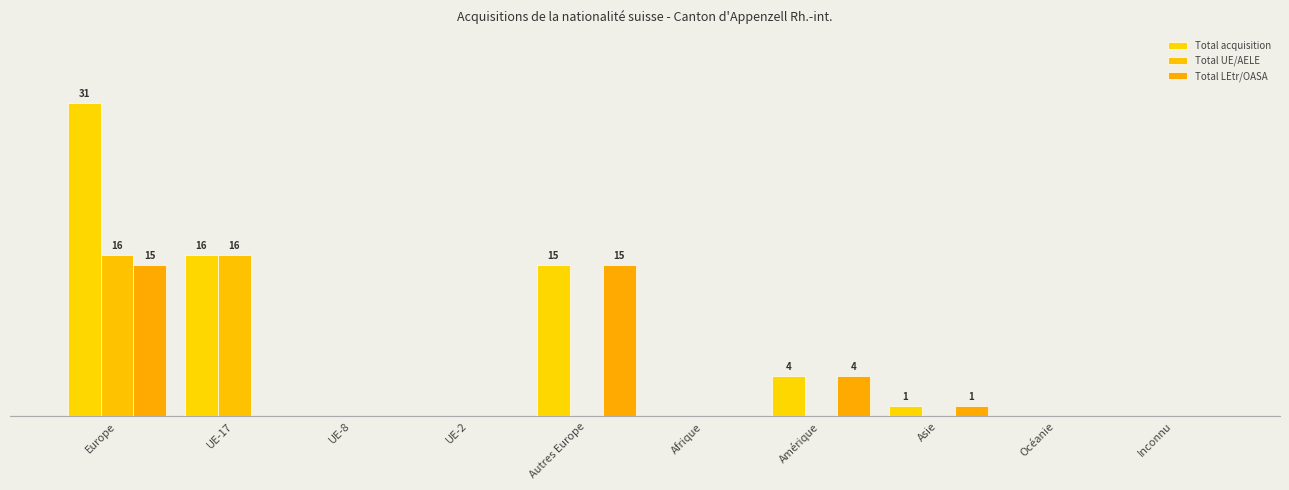

Reading left to right, extract all data points from this chart.

Total acquisition: 31	16	0	0	15	0	4	1	0	0
Total UE/AELE: 16	16	0	0	0	0	0	0	0	0
Total LEtr/OASA: 15	0	0	0	15	0	4	1	0	0